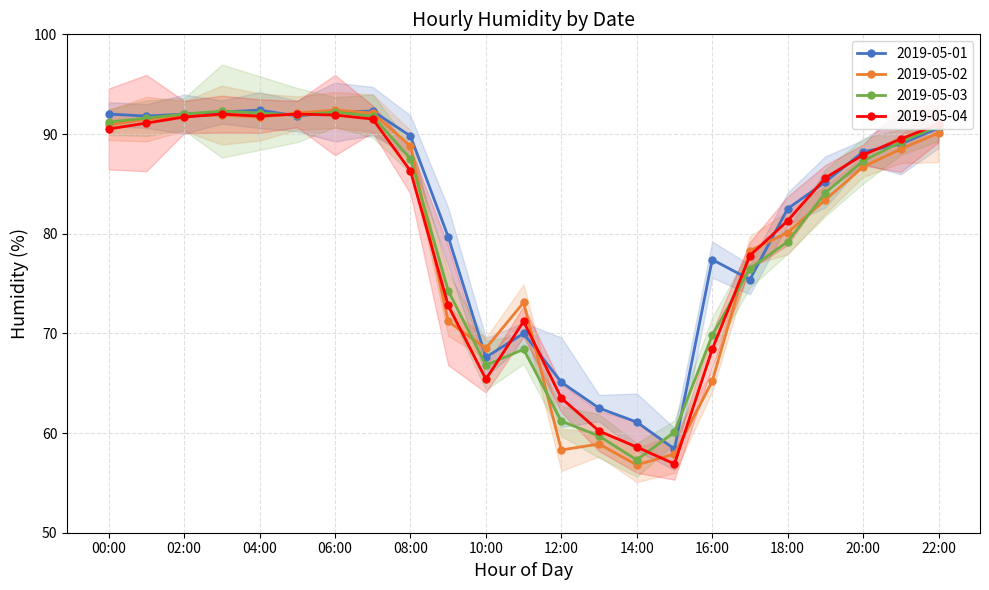

Reading left to right, what are all the values shown in this chart?

2019-05-01: 00:00=92.0	01:00=91.8	02:00=92.0	03:00=92.2	04:00=92.4	05:00=91.8	06:00=92.2	07:00=92.3	08:00=89.8	09:00=79.7	10:00=67.6	11:00=70.0	12:00=65.1	13:00=62.5	14:00=61.1	15:00=58.4	16:00=77.4	17:00=75.4	18:00=82.5	19:00=85.2	20:00=88.2	21:00=89.0	22:00=90.6
2019-05-02: 00:00=90.9	01:00=91.5	02:00=91.8	03:00=91.9	04:00=91.7	05:00=92.1	06:00=92.4	07:00=92.1	08:00=88.8	09:00=71.2	10:00=68.5	11:00=73.1	12:00=58.3	13:00=58.9	14:00=56.8	15:00=57.9	16:00=65.2	17:00=78.3	18:00=80.1	19:00=83.4	20:00=86.7	21:00=88.5	22:00=90.1
2019-05-03: 00:00=91.2	01:00=91.6	02:00=92.0	03:00=92.3	04:00=92.1	05:00=91.9	06:00=92.2	07:00=91.8	08:00=87.5	09:00=74.3	10:00=66.8	11:00=68.4	12:00=61.2	13:00=59.7	14:00=57.3	15:00=60.1	16:00=69.8	17:00=76.5	18:00=79.2	19:00=84.1	20:00=87.3	21:00=89.2	22:00=90.8
2019-05-04: 00:00=90.5	01:00=91.1	02:00=91.7	03:00=92.0	04:00=91.8	05:00=92.0	06:00=91.9	07:00=91.5	08:00=86.3	09:00=72.8	10:00=65.4	11:00=71.2	12:00=63.5	13:00=60.2	14:00=58.6	15:00=56.9	16:00=68.4	17:00=77.8	18:00=81.3	19:00=85.6	20:00=87.9	21:00=89.5	22:00=91.0